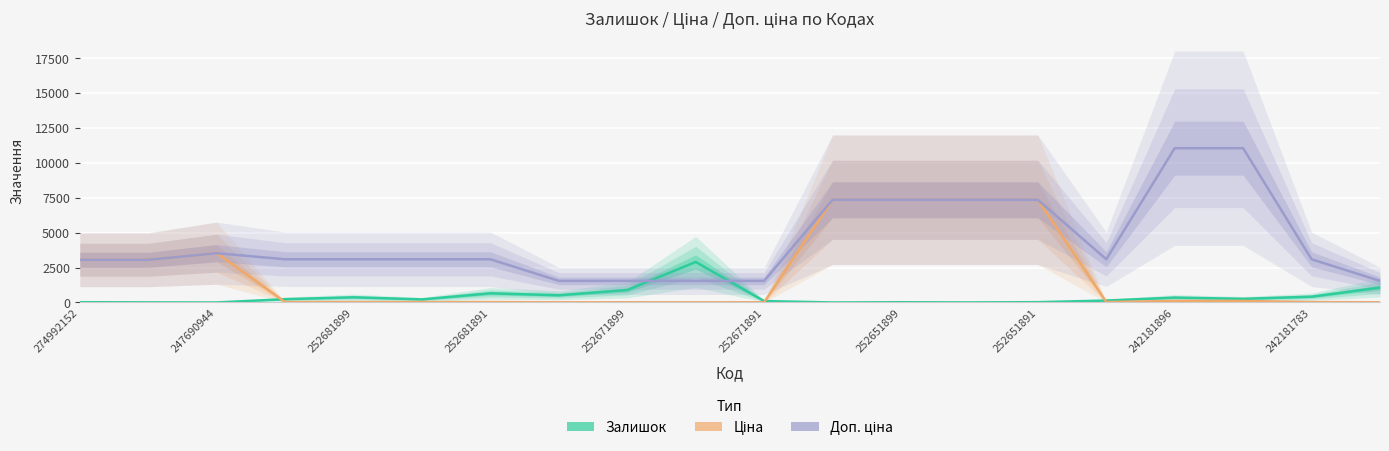

True or false: Доп. ціна has more than 0 interior local peaks.

True